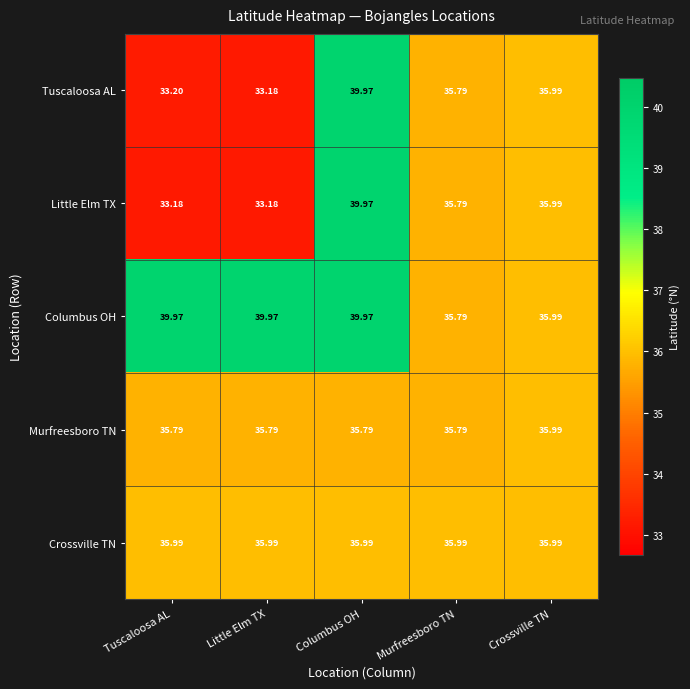

Rank the series at Tuscaloosa AL from lowest to highest value.

Little Elm TX, Tuscaloosa AL, Murfreesboro TN, Crossville TN, Columbus OH